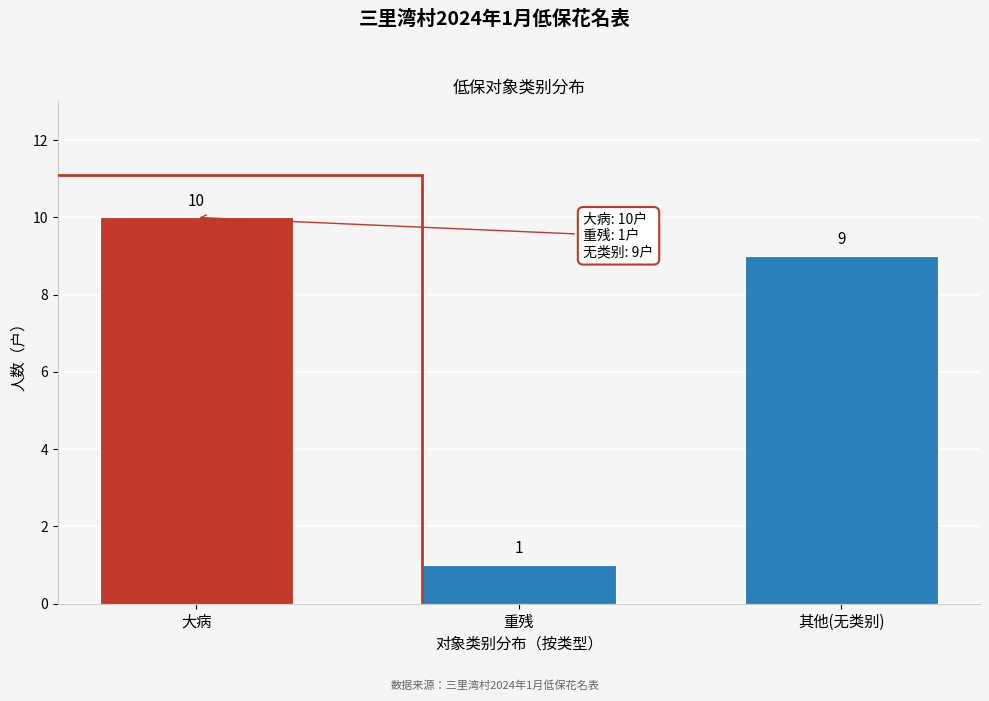

Reading left to right, list all the values displayed in this chart.

大病=10	重残=1	其他(无类别)=9